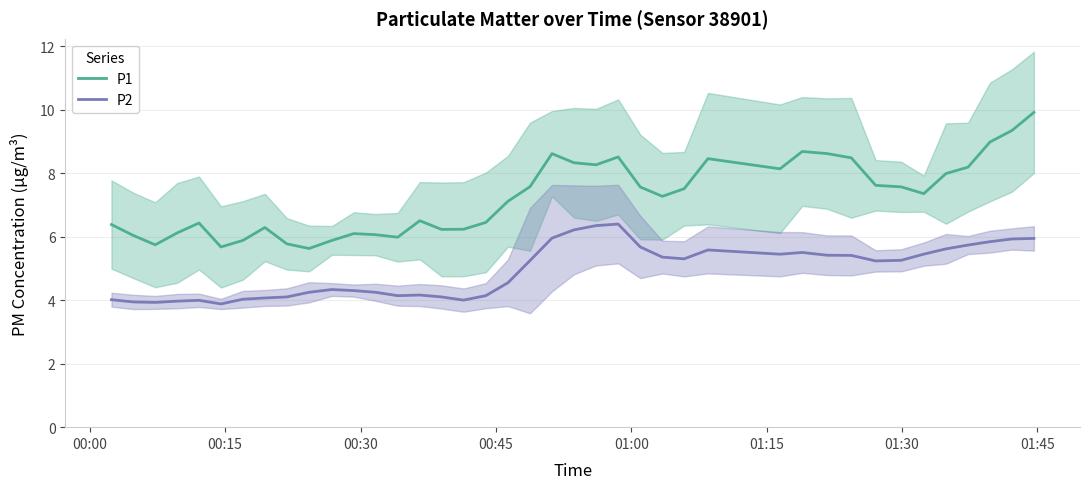

True or false: P1 and P2 intersect in this chart.

False